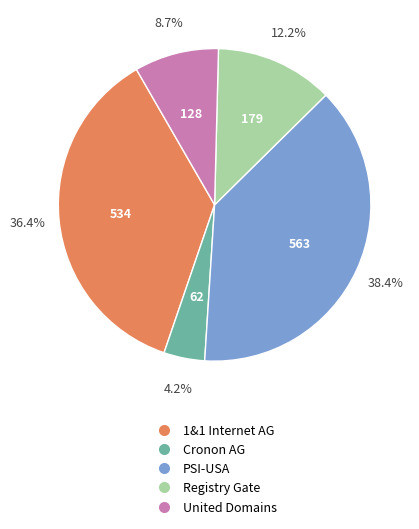

Is there a majority slice in this chart?

No